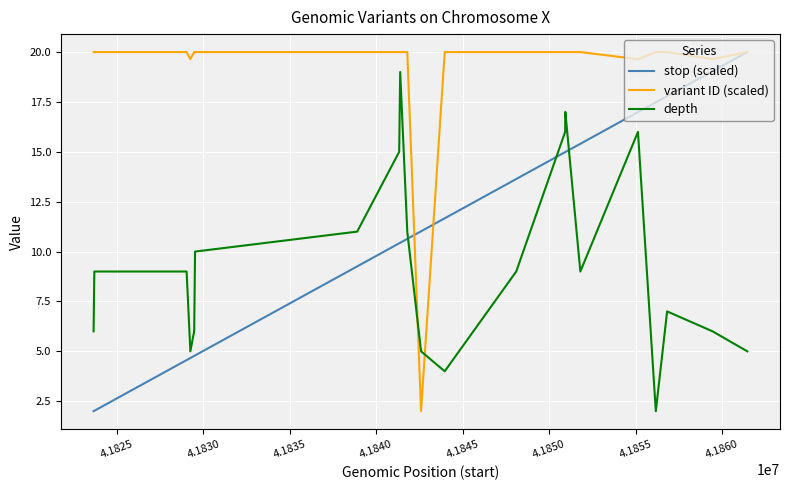

What is the greatest value displayed?

20.0